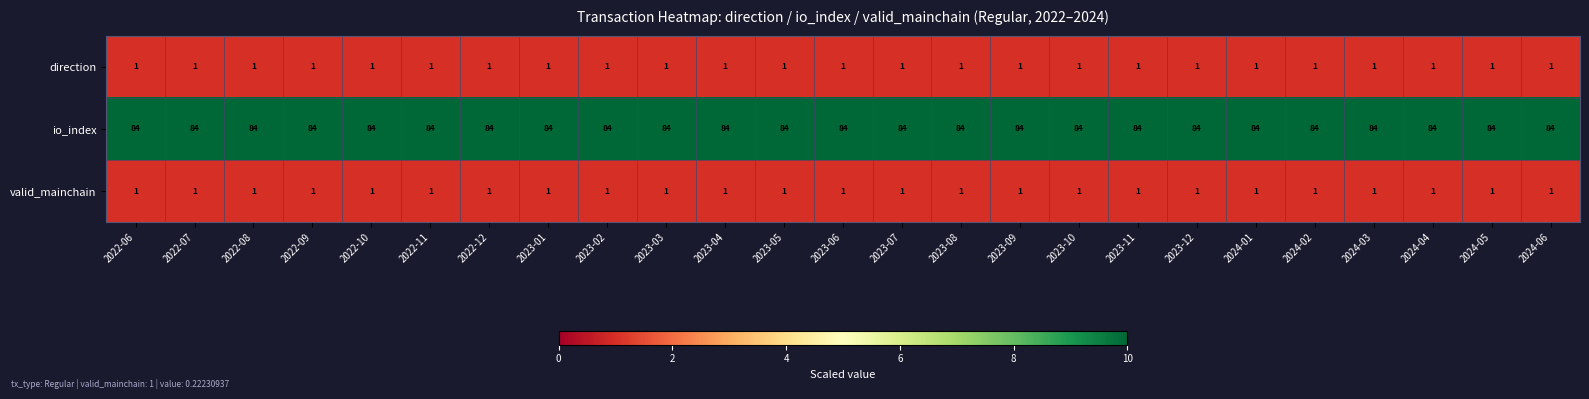

At how many categories does at least one series exceed 81?

25